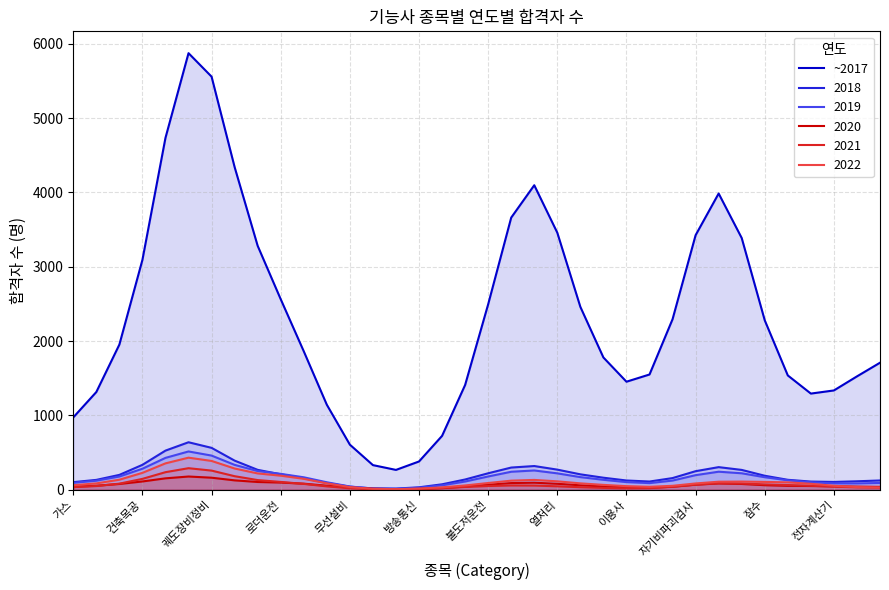

Which series has the largest range (max minus min)?

~2017